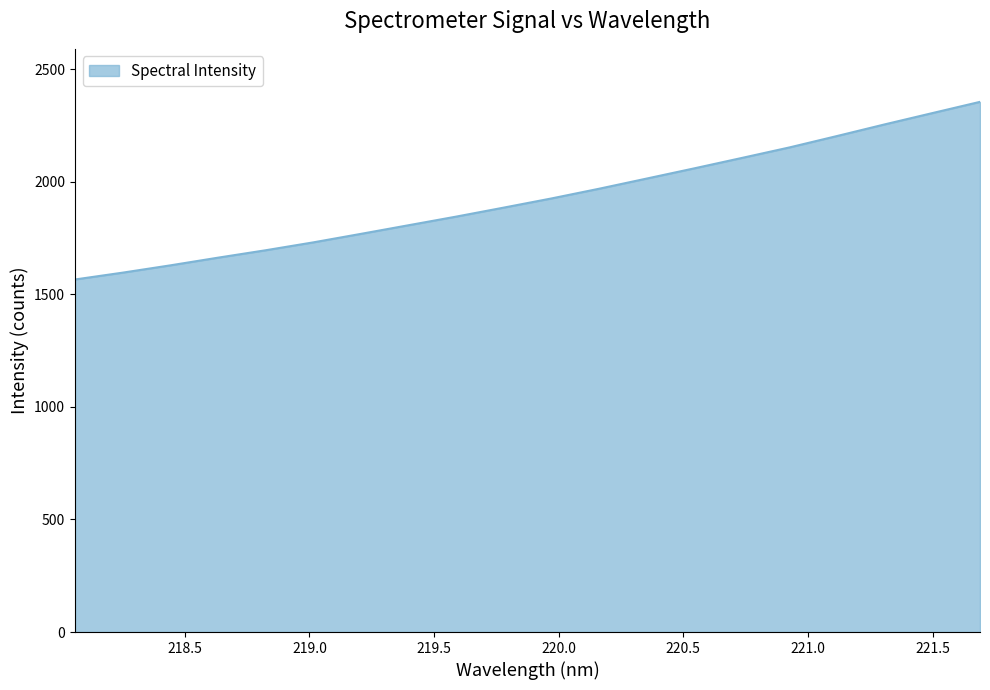

What is the maximum value shown in the chart?

2355.4